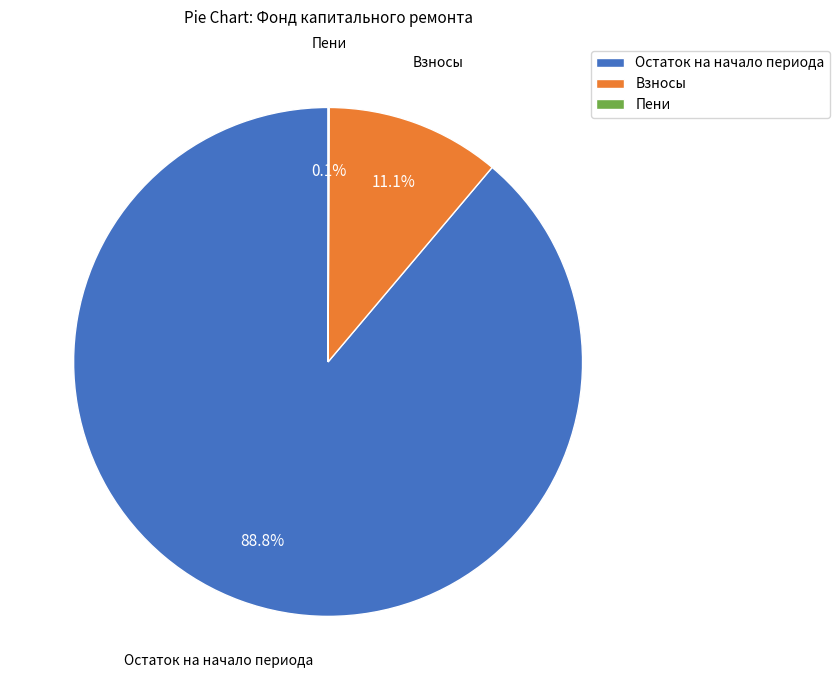

Is there a majority slice in this chart?

Yes